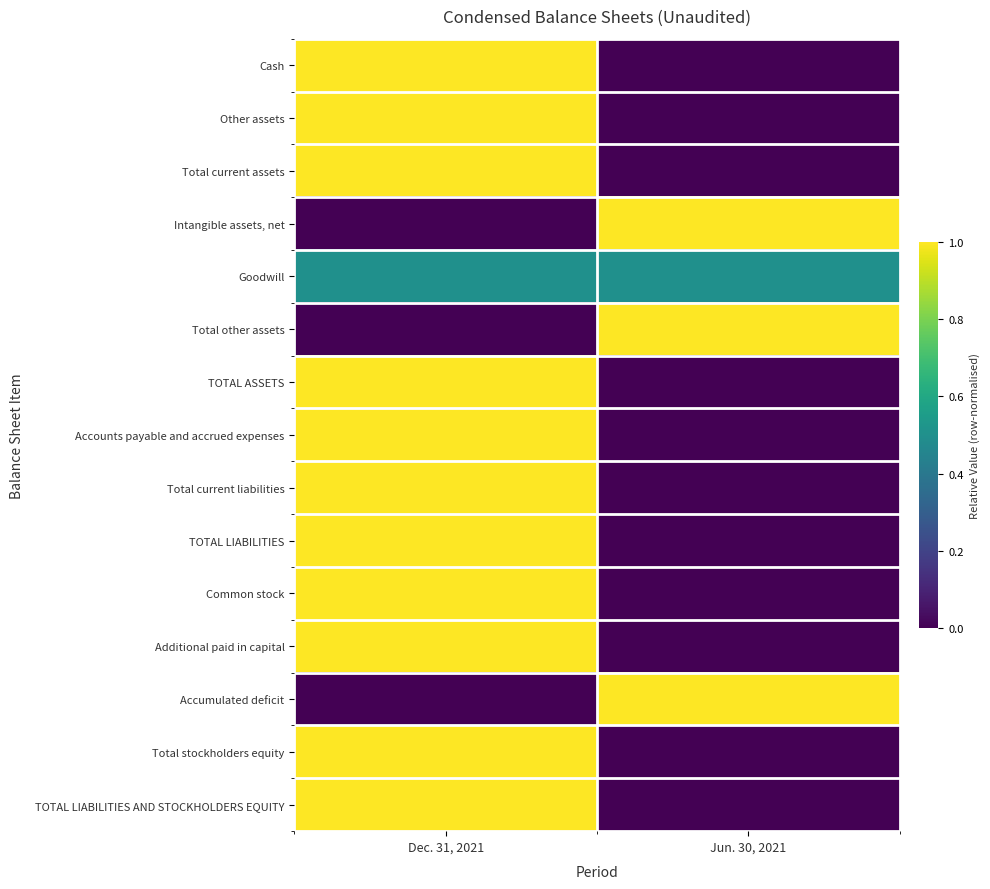

Which series has the largest range (max minus min)?

Cash